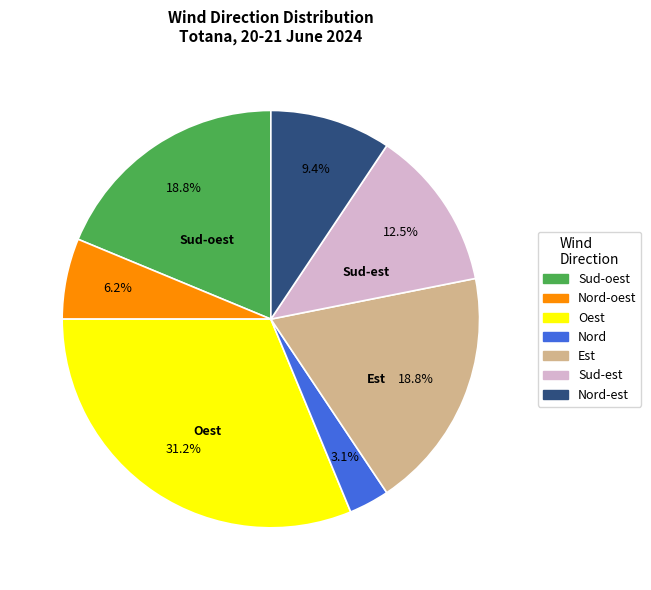

How many slices are in this pie chart?

7